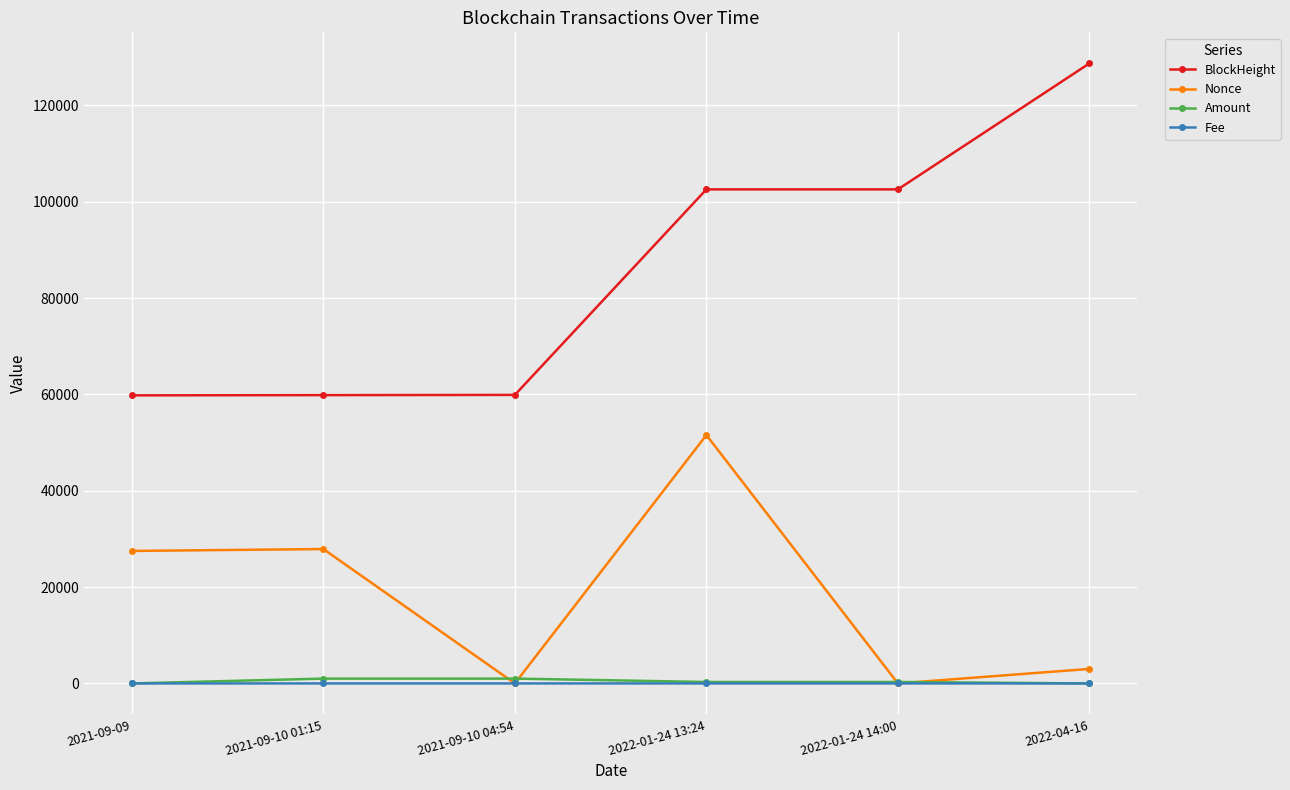

How many lines are shown in the chart?

4